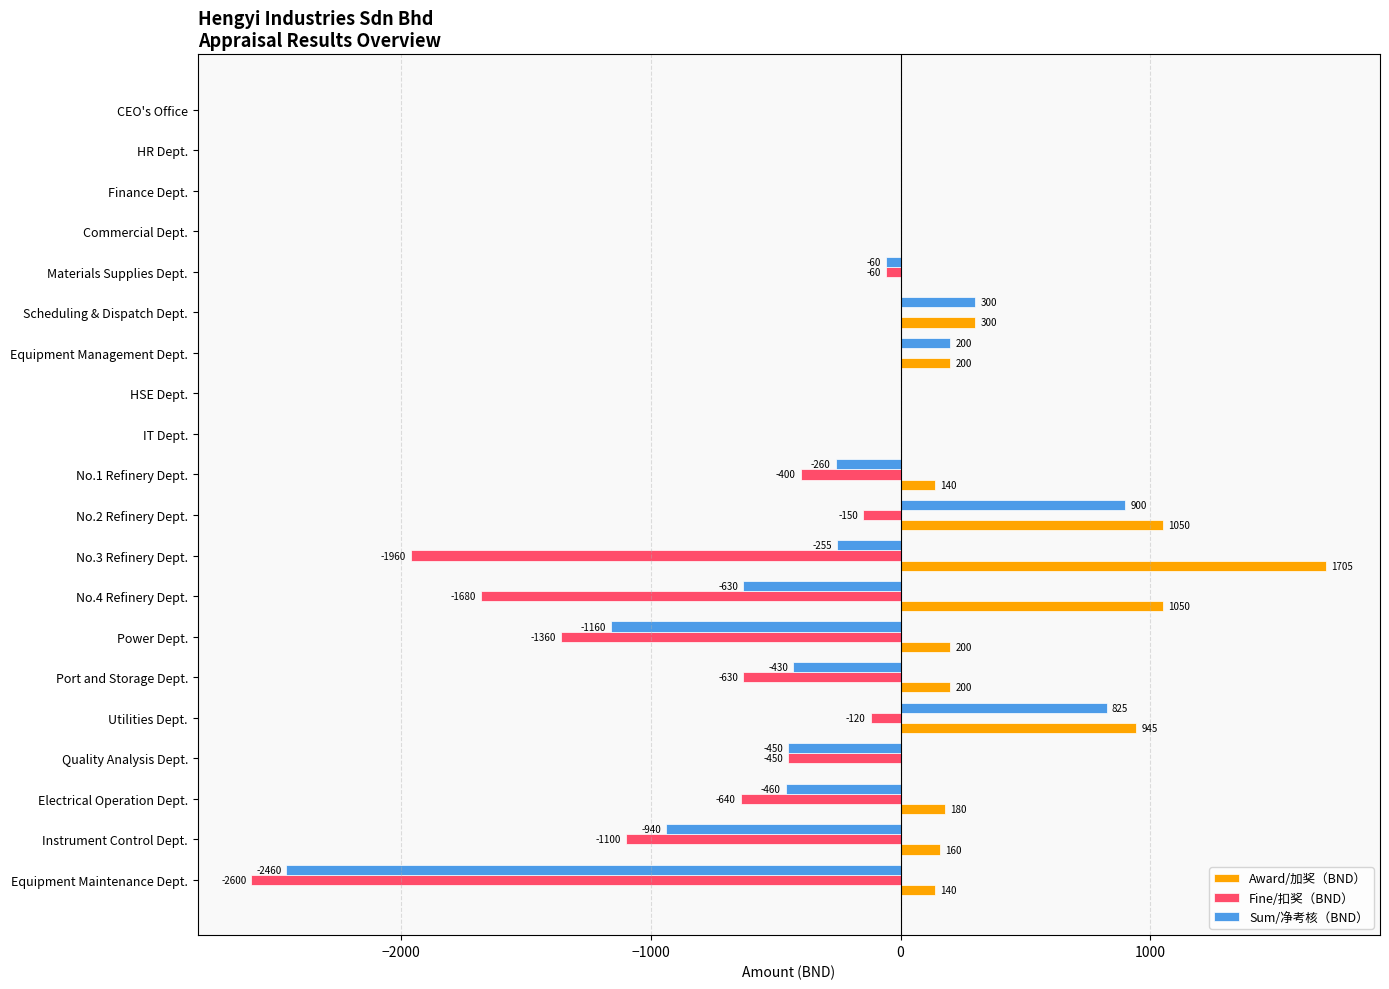

Which series changed the most between Finance Dept. and No.4 Refinery Dept.?

Fine/扣奖（BND）